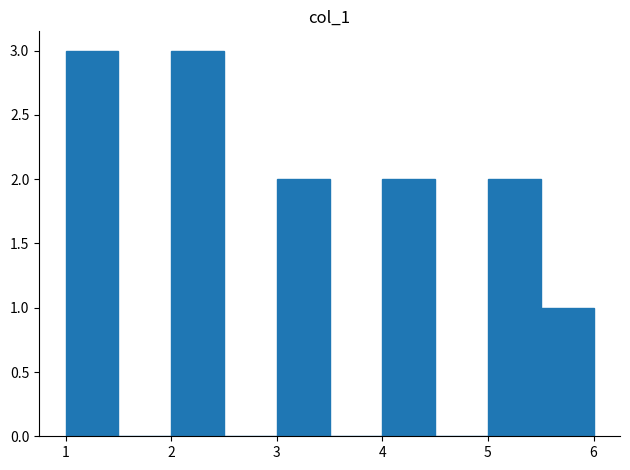

Reading left to right, transcribe this chart: for each bar, give the range it covers on the x-axis and its height. The values are not printed on the chart, so give them approximately, as read against the axis.

1.0 to 1.5: 3
1.5 to 2.0: 0
2.0 to 2.5: 3
2.5 to 3.0: 0
3.0 to 3.5: 2
3.5 to 4.0: 0
4.0 to 4.5: 2
4.5 to 5.0: 0
5.0 to 5.5: 2
5.5 to 6.0: 1